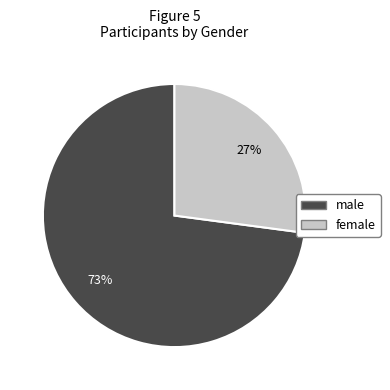

Which category has the smallest portion of the pie?

female